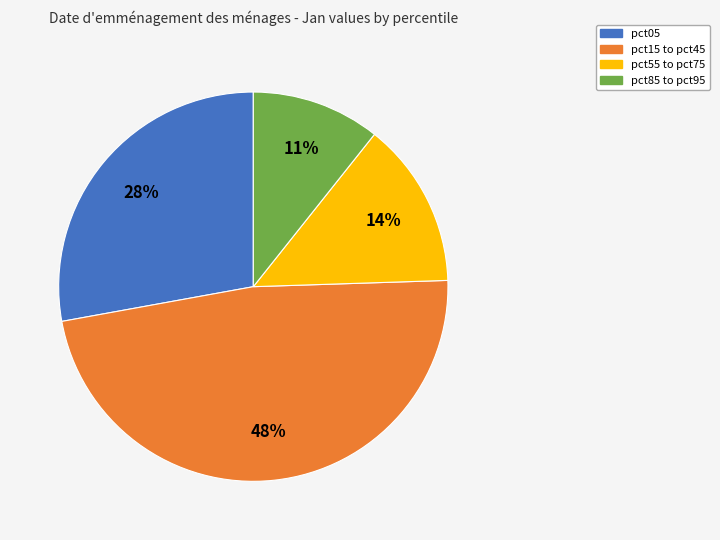

Between pct85 to pct95 and pct55 to pct75, which is larger?

pct55 to pct75